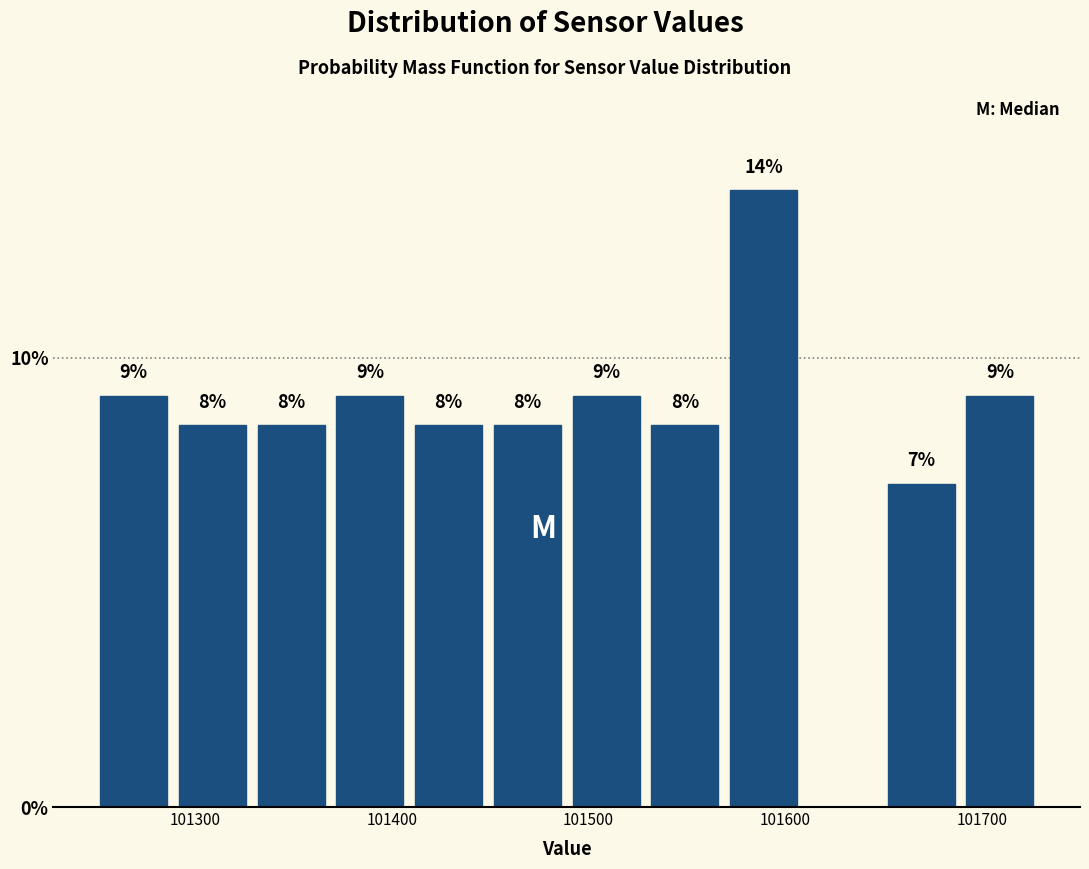

Read against the x-axis, roughly where is the centre of the tallest bar?

101590